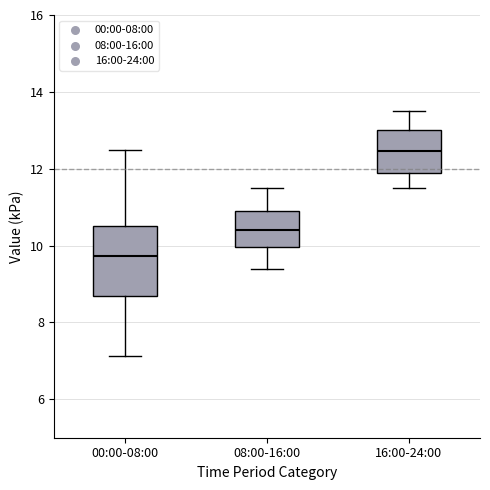

Which box has the highest median line?

16:00-24:00